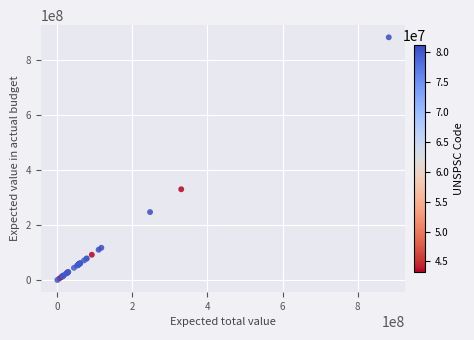

What Y value in the scatter plot is closest to 441451797?

330000000